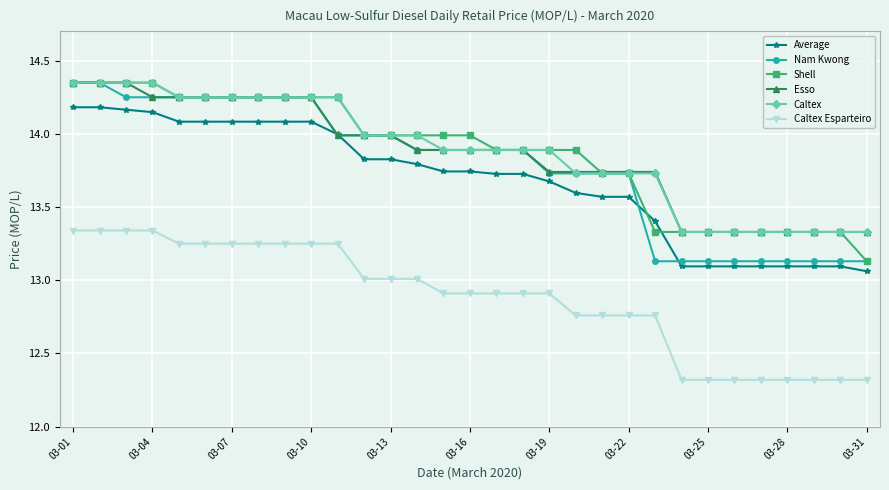

True or false: Caltex Esparteiro and Average intersect in this chart.

False